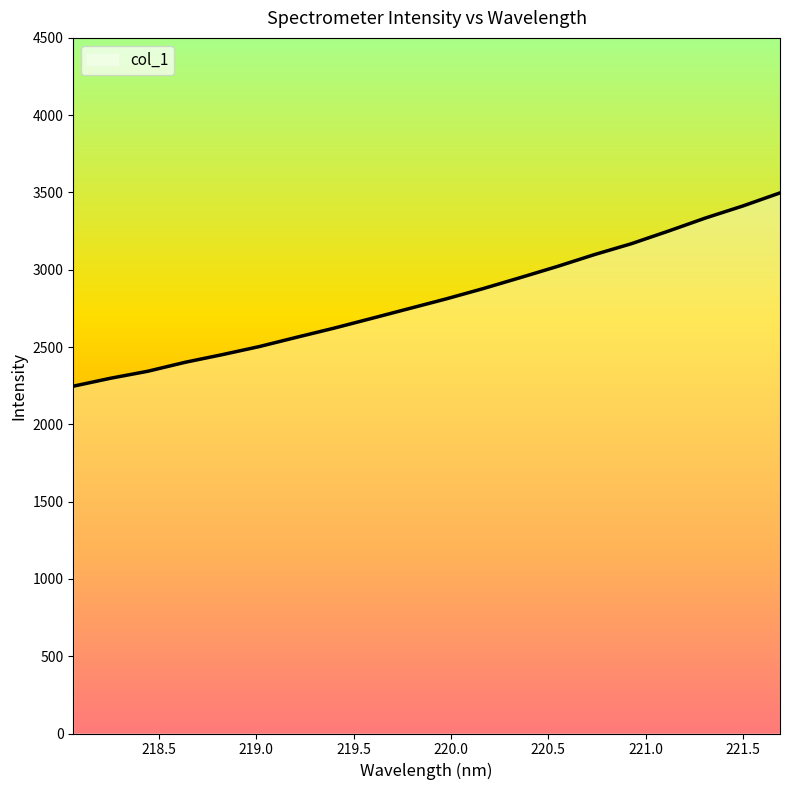

What is the average value?

2813.8